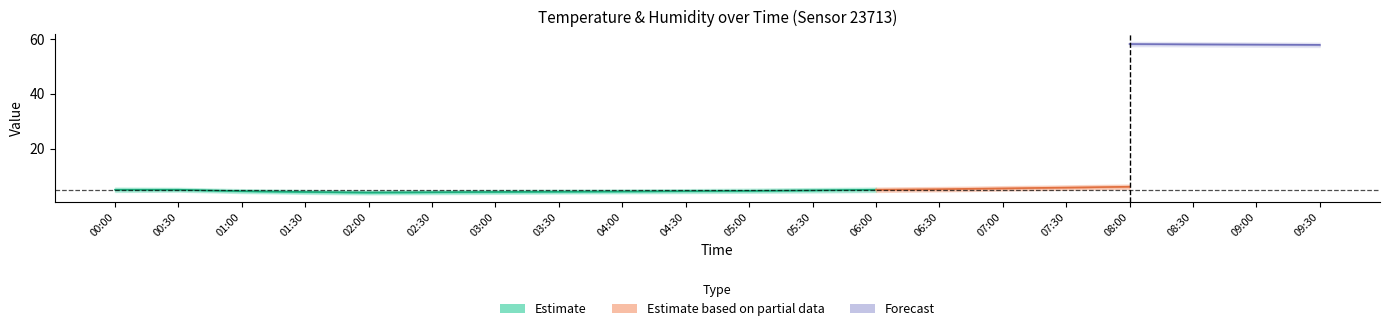

Which category has the lowest value across all series?

02:00